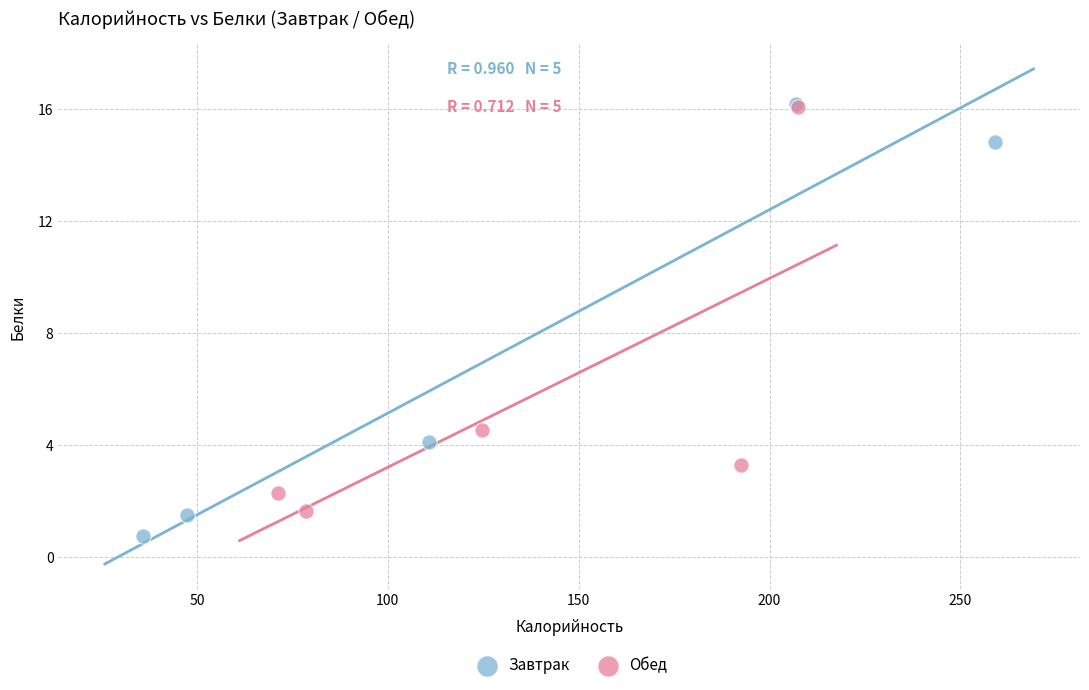

Which series has the largest Y range (max minus min)?

Завтрак